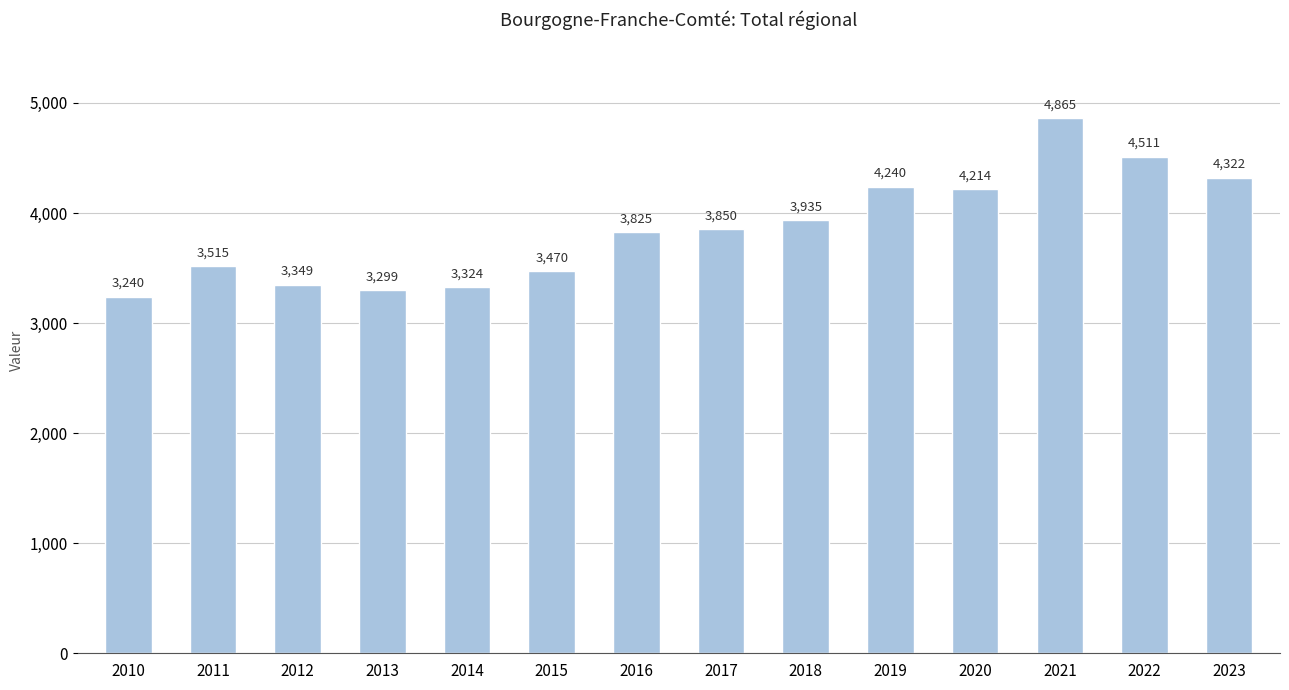

List the labels in order of value, smallest first.

2010, 2013, 2014, 2012, 2015, 2011, 2016, 2017, 2018, 2020, 2019, 2023, 2022, 2021